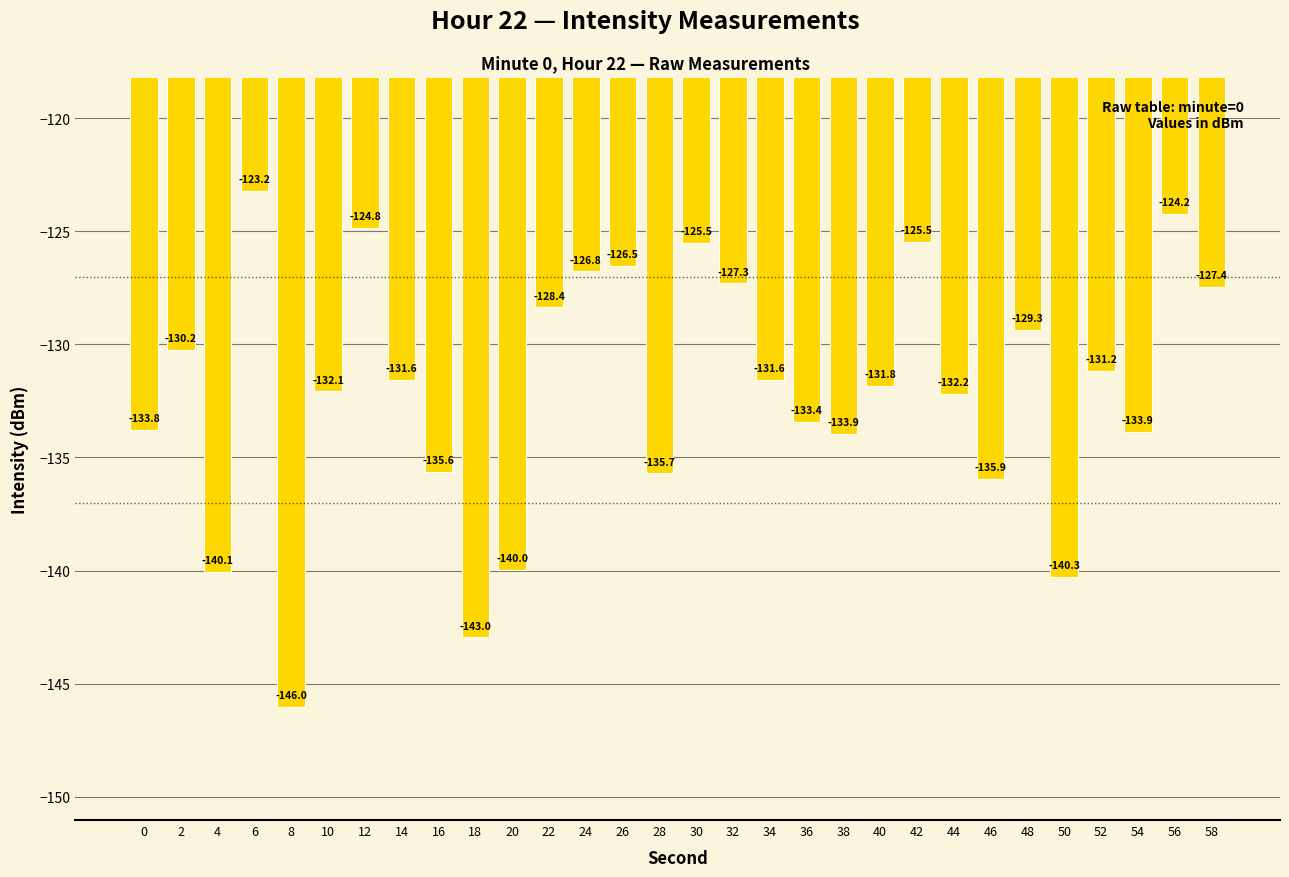

What is the smallest value displayed?

-146.0